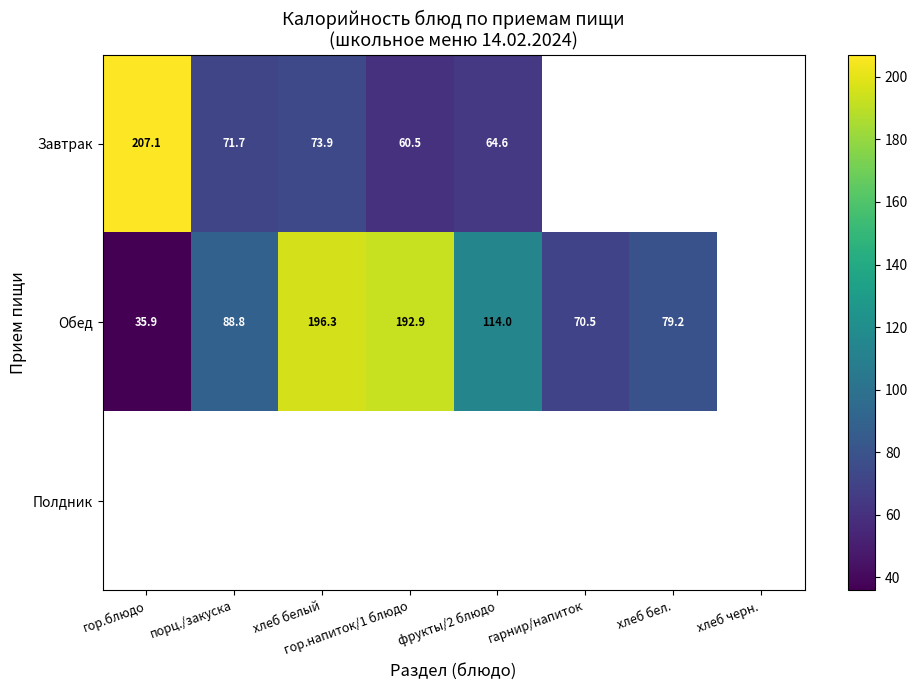

The Обед series shows 192.9 at гор.напиток/1 блюдо. True or false?

True